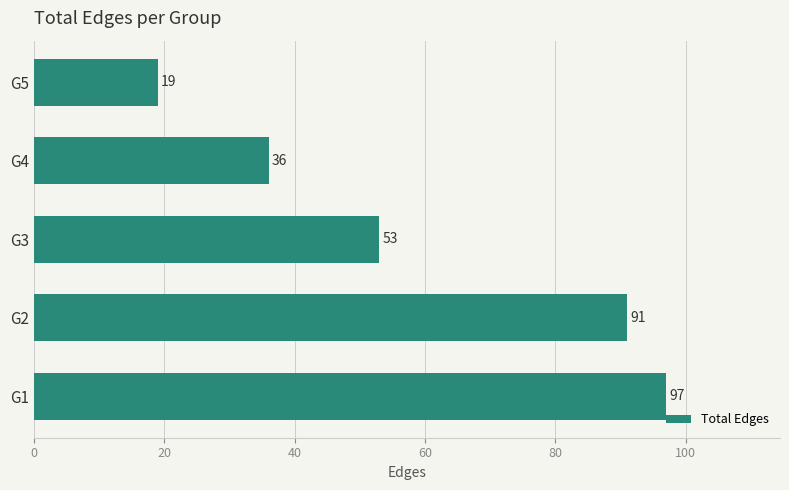

What is the smallest value displayed?

19